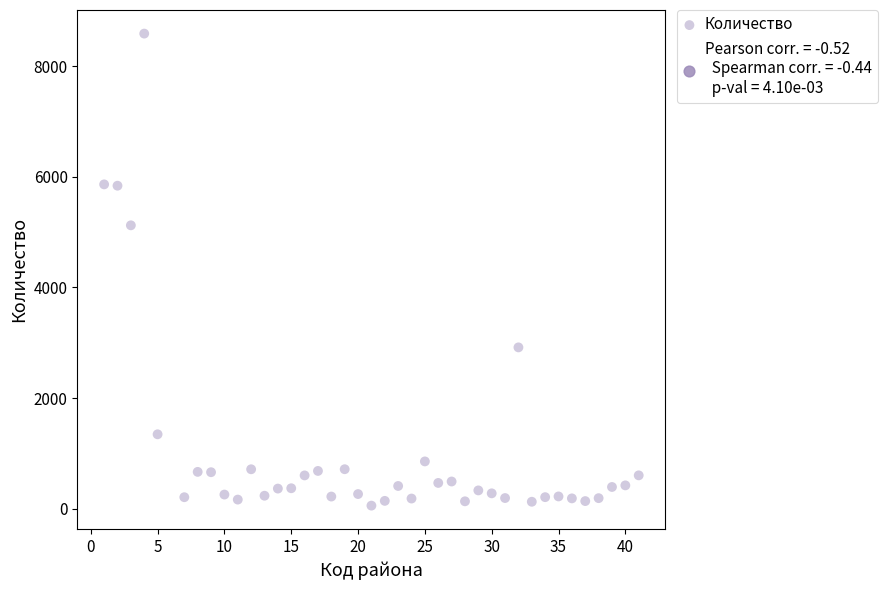

What is the range of Y values (max minus min)?

8531